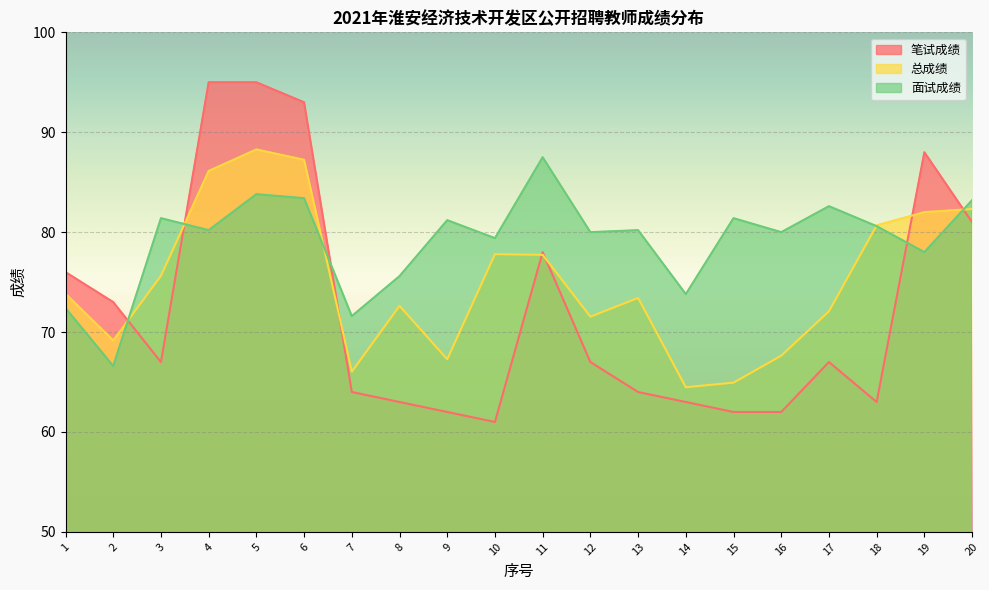

Reading right to left, what are all the values shown in this chart?

笔试成绩: 20=81.0	19=88.0	18=63.0	17=67.0	16=62.0	15=62.0	14=63.0	13=64.0	12=67.0	11=78.0	10=61.0	9=62.0	8=63.0	7=64.0	6=93.0	5=95.0	4=95.0	3=67.0	2=73.0	1=76.0
总成绩: 20=82.3	19=82.0	18=80.7	17=72.1	16=67.6	15=64.9	14=64.5	13=73.4	12=71.5	11=77.7	10=77.8	9=67.3	8=72.6	7=66.0	6=87.2	5=88.3	4=86.1	3=75.6	2=69.2	1=73.8
面试成绩: 20=83.2	19=78.0	18=80.6	17=82.6	16=80.0	15=81.4	14=73.8	13=80.2	12=80.0	11=87.5	10=79.4	9=81.2	8=75.6	7=71.6	6=83.4	5=83.8	4=80.2	3=81.4	2=66.6	1=72.4